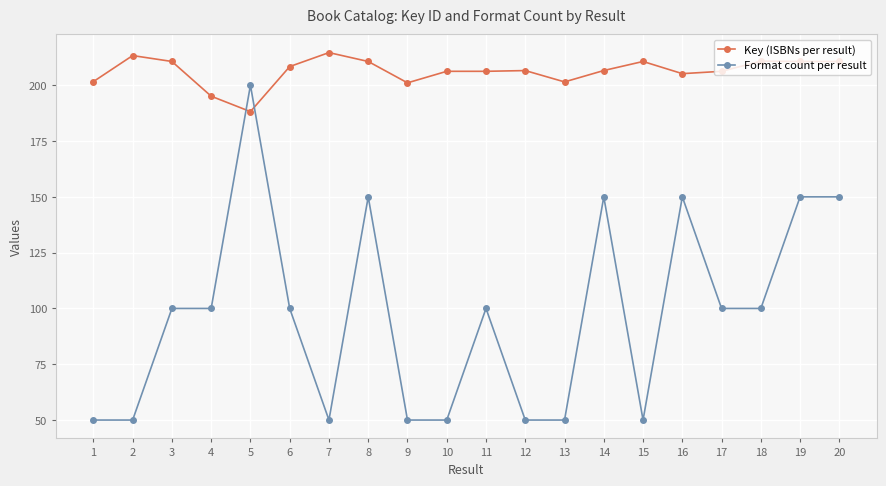

What is the value of the Key (ISBNs per result) point at the 13th from the left?

201.5